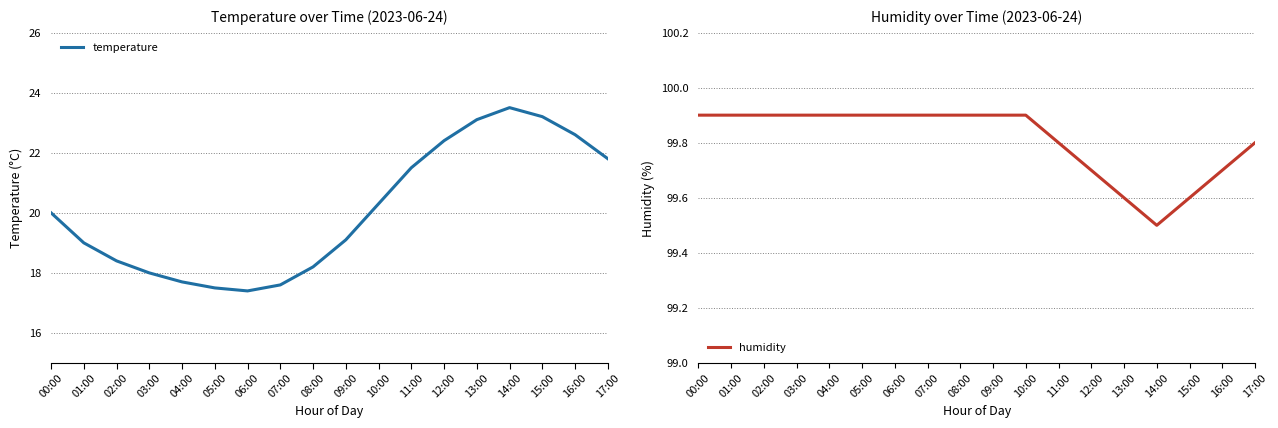

In humidity, how many points are lower than both neighbors (excluding endpoints)?

1